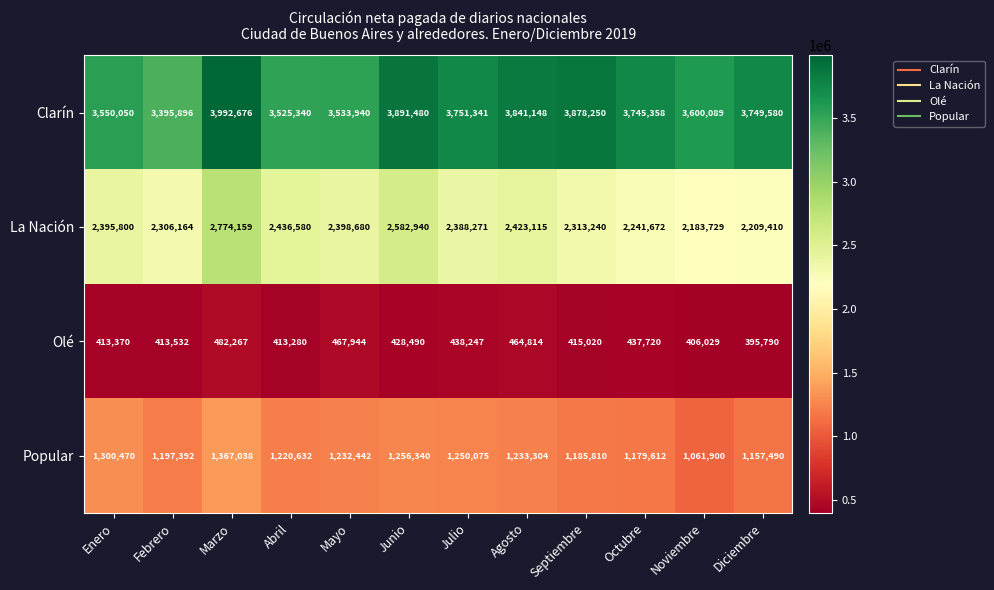

Which category has the highest value in the Olé series?

Marzo